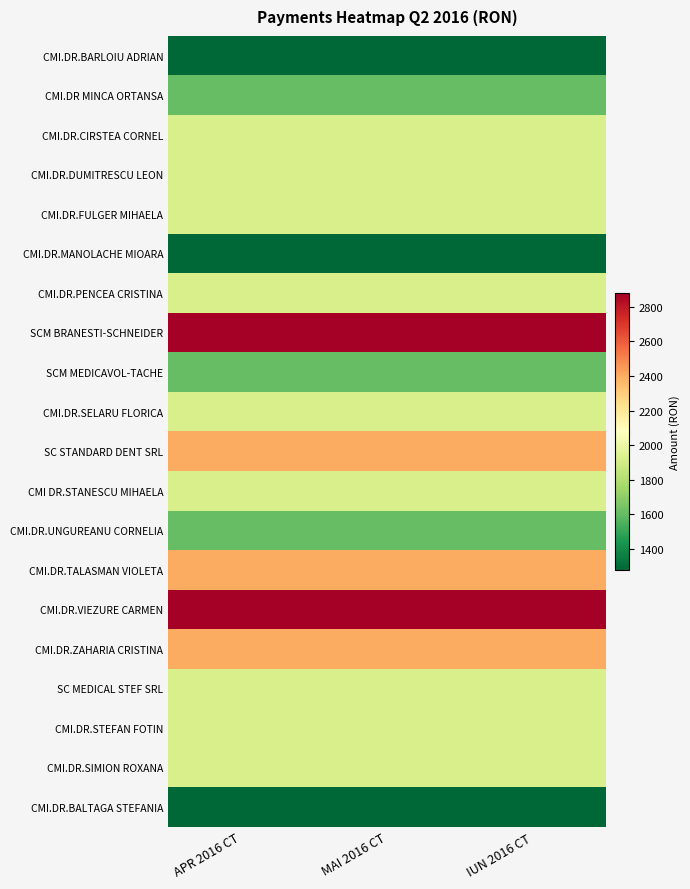

At which category does the chart reach its minimum across all series?

APR 2016 CT